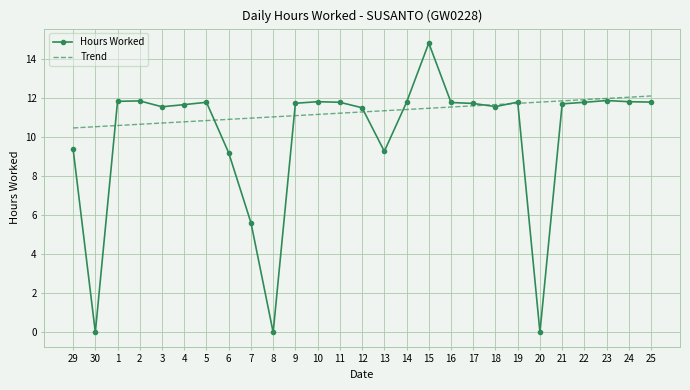

True or false: the data has more than 2 interior local peaks.

True